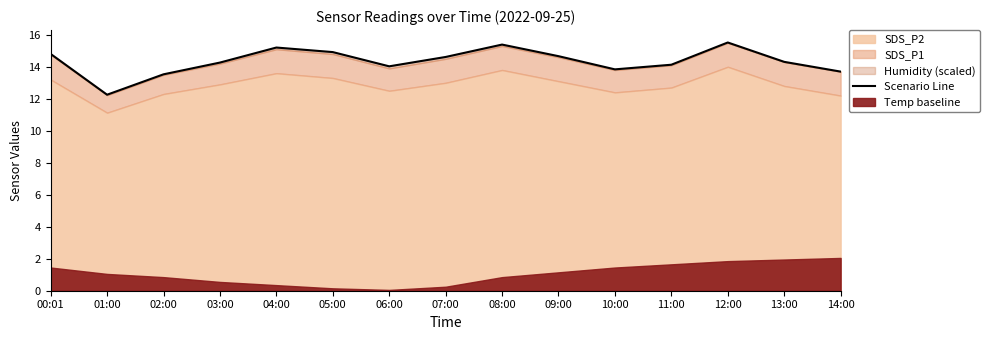

What position from the right is 09:00?

6